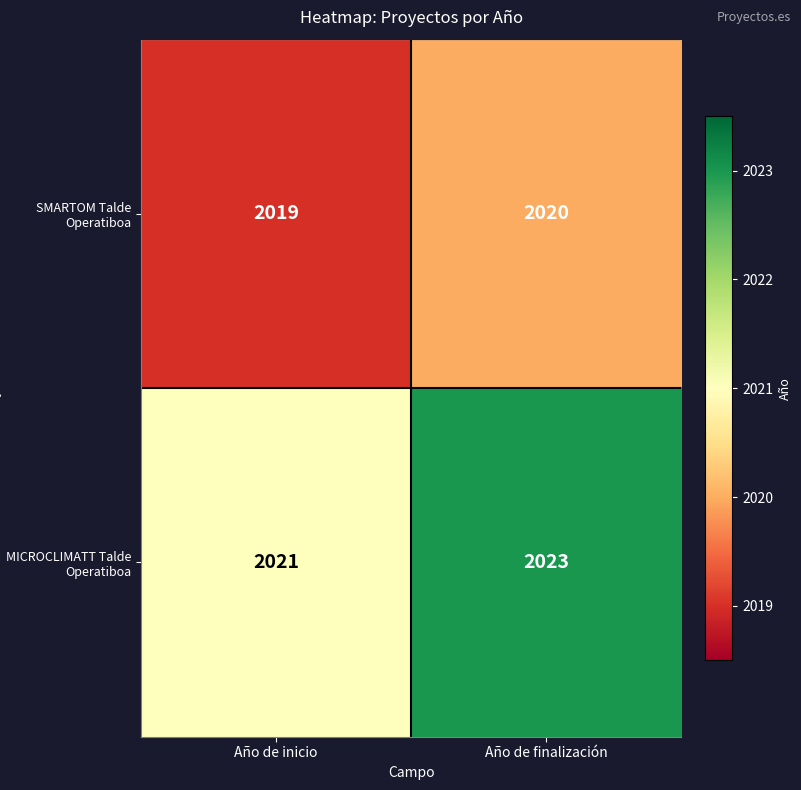

What is the minimum value for SMARTOM Talde Operatiboa?

2019